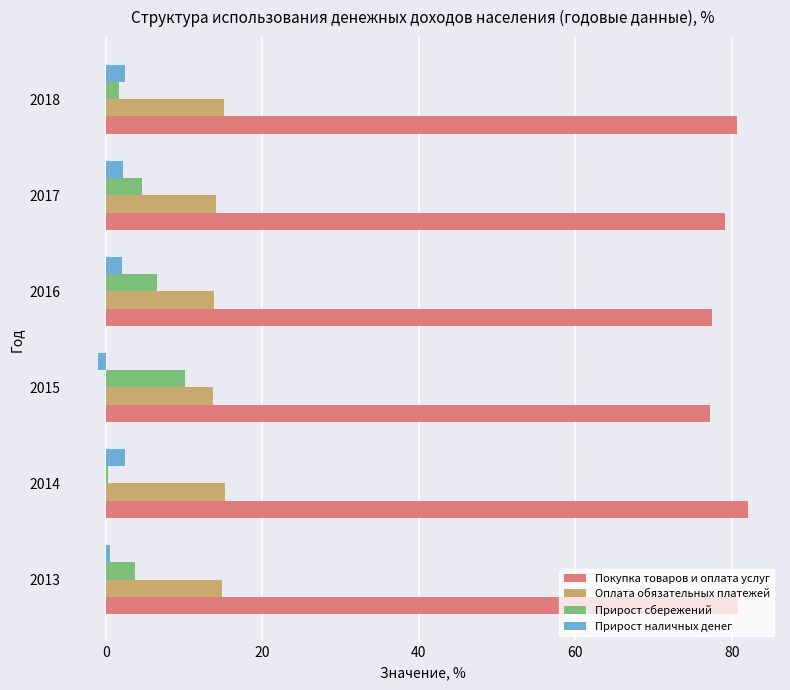

Rank the series by their maximum value, from highest to lowest.

Покупка товаров и оплата услуг, Оплата обязательных платежей, Прирост сбережений, Прирост наличных денег